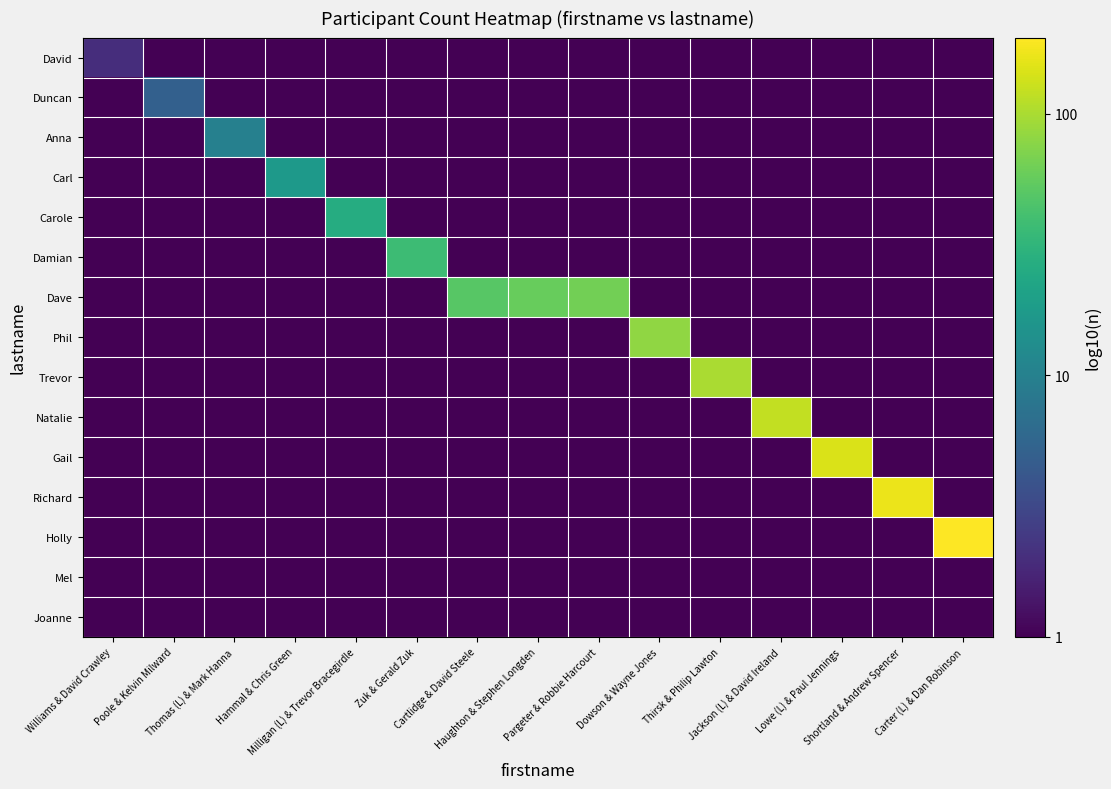

What is the spread (max minus min) of values at Williams & David Crawley?

0.3